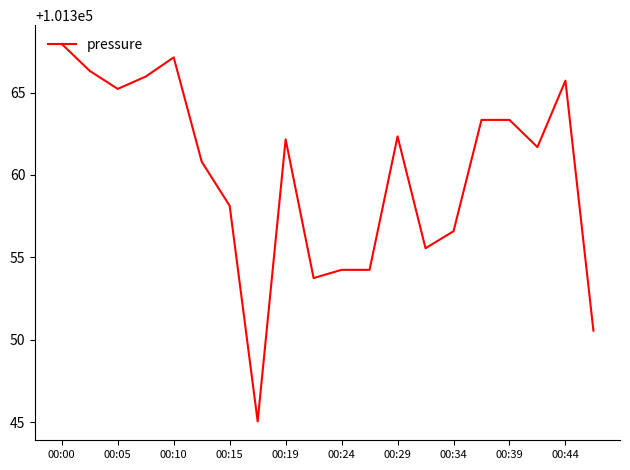

Does the chart display data point markers on the line(s)?

No